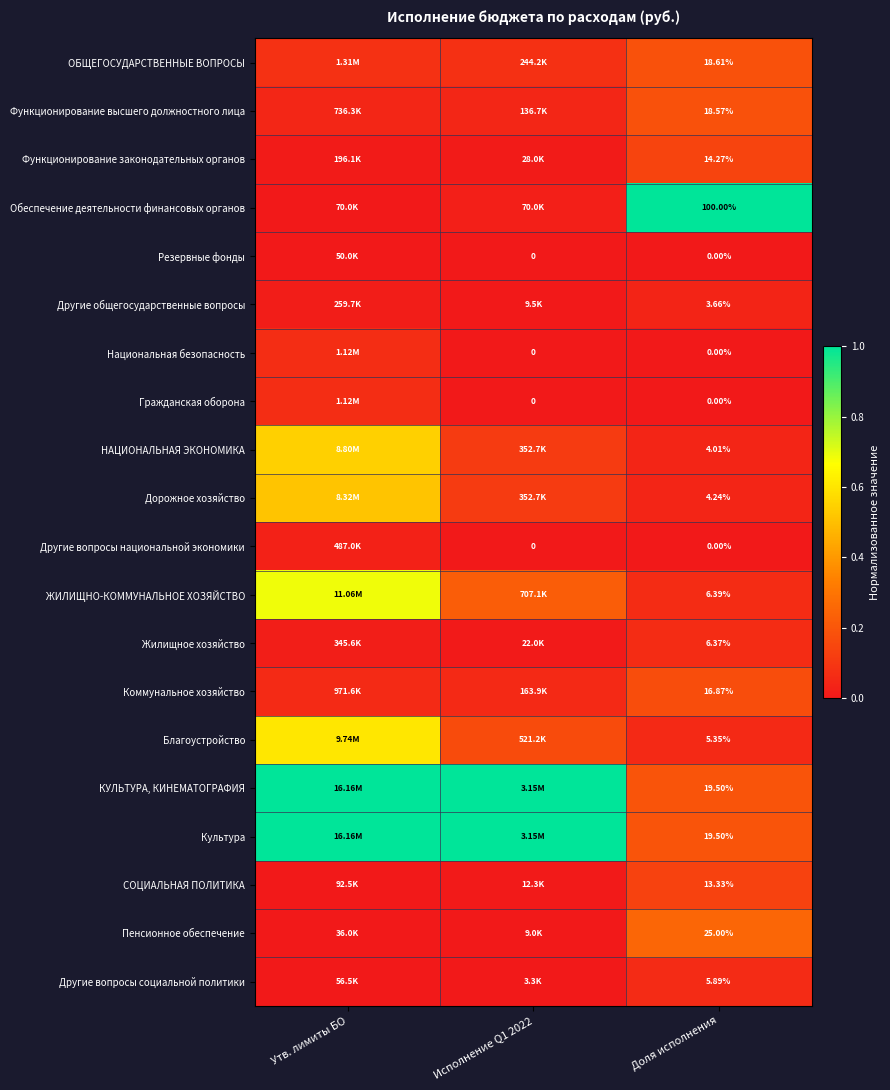

What is the sum of the Функционирование законодательных органов values at Доля исполнения and Исполнение Q1 2022?

0.2